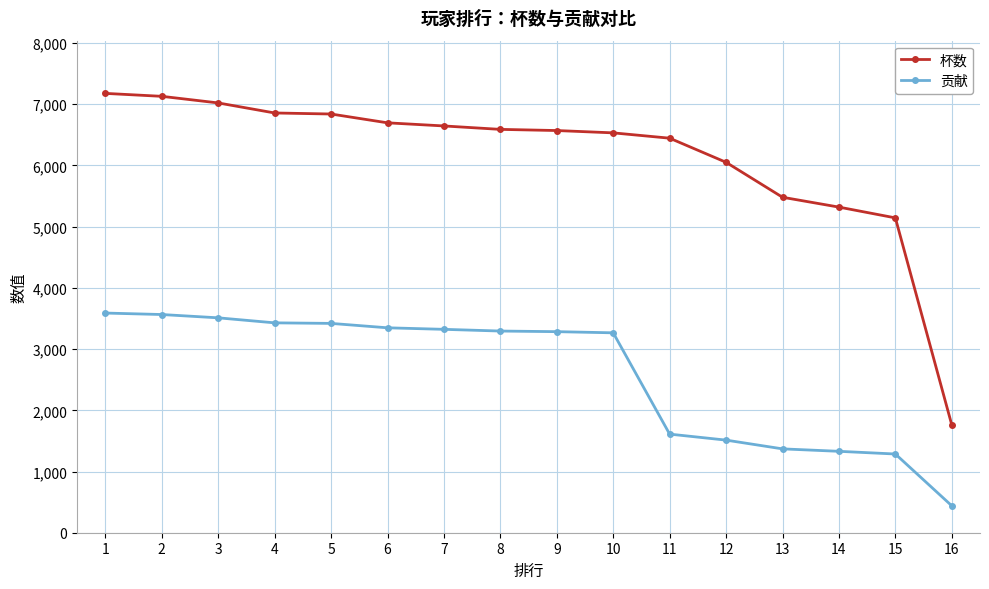

True or false: 贡献 and 杯数 intersect in this chart.

False